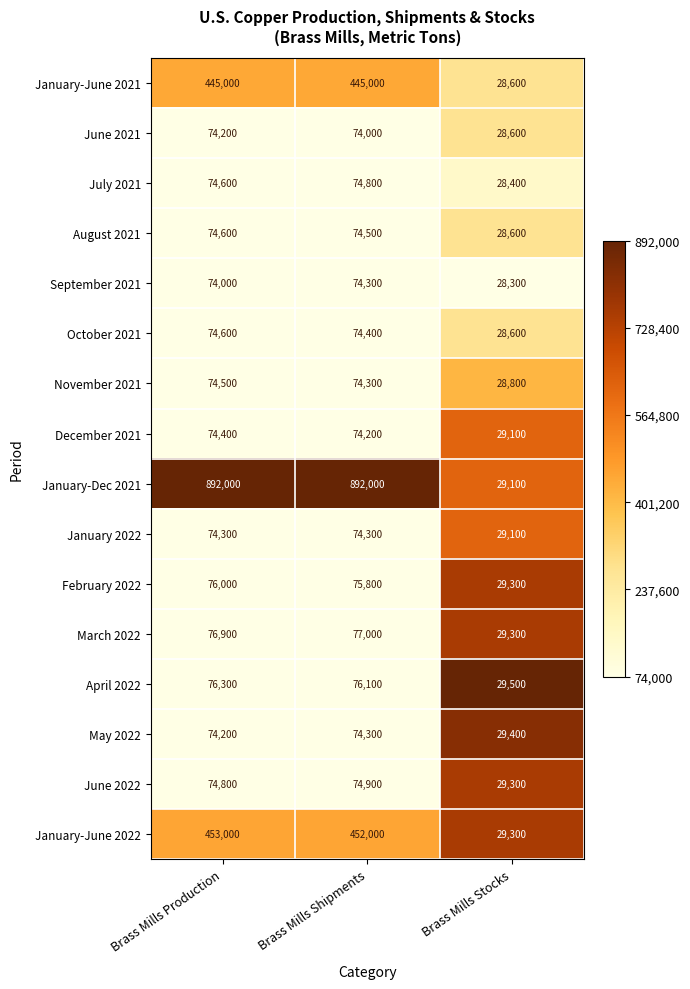

Which series has the largest range (max minus min)?

January-Dec 2021